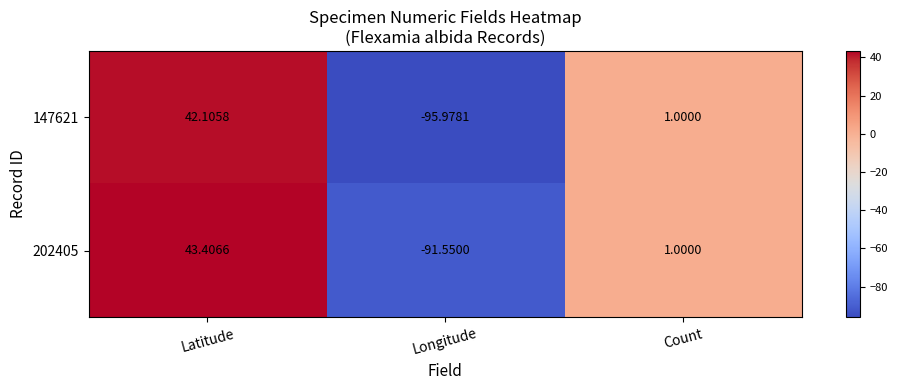

Is the value of 147621 at Count greater than the value of 202405 at Latitude?

No